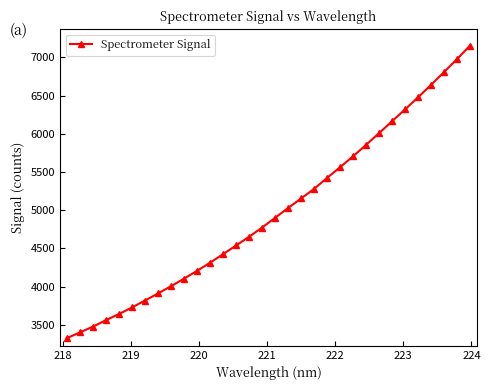

What is the value of the 5th point from the left?

3639.9